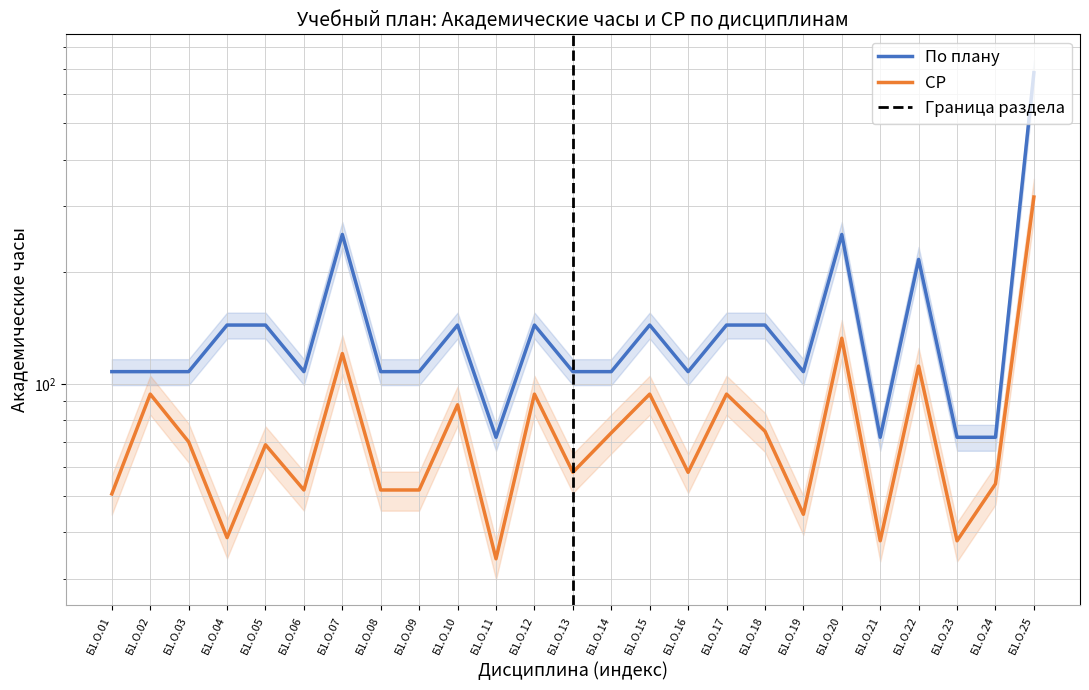

True or false: По плану and СР cross at least once.

False